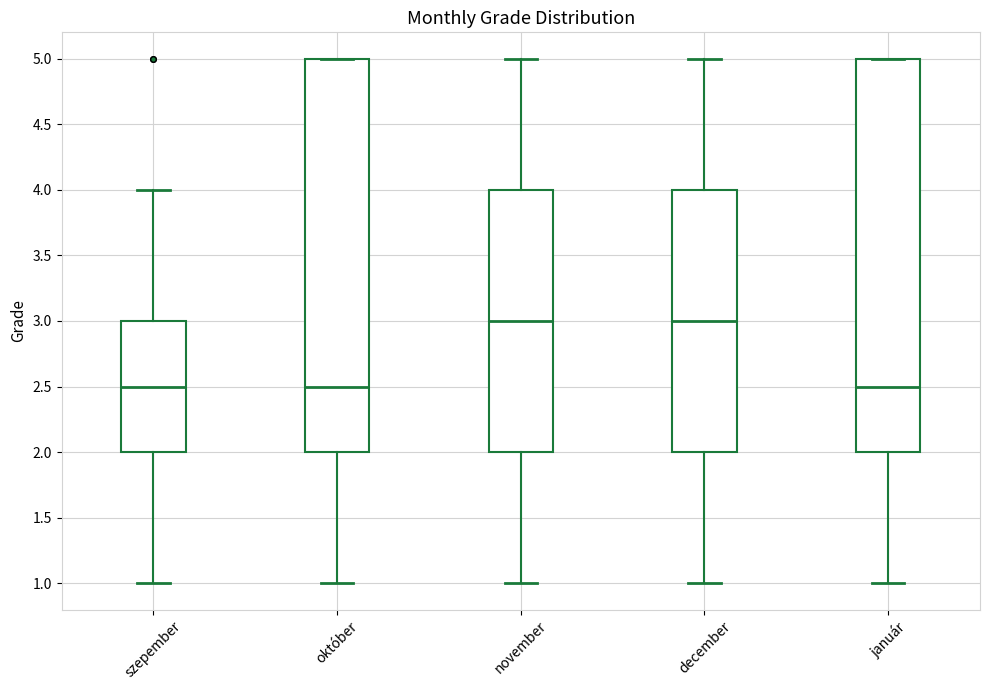

Where does the lower whisker of the box for november end on the y-axis? The values are not printed on the chart, so give them approximately, as read against the axis.

1.0